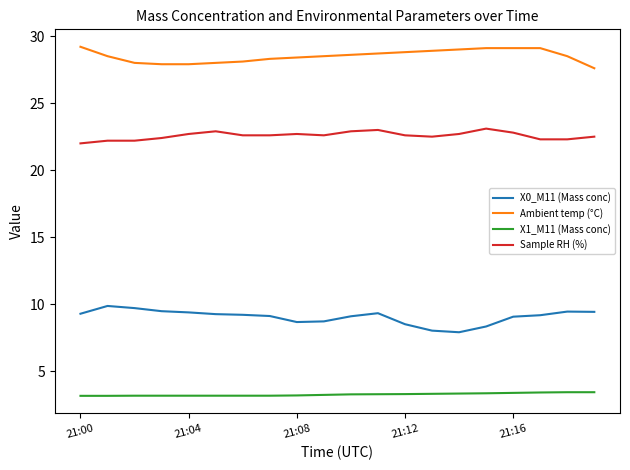

List the series in order of their overall mean, highest first.

Ambient temp (°C), Sample RH (%), X0_M11 (Mass conc), X1_M11 (Mass conc)